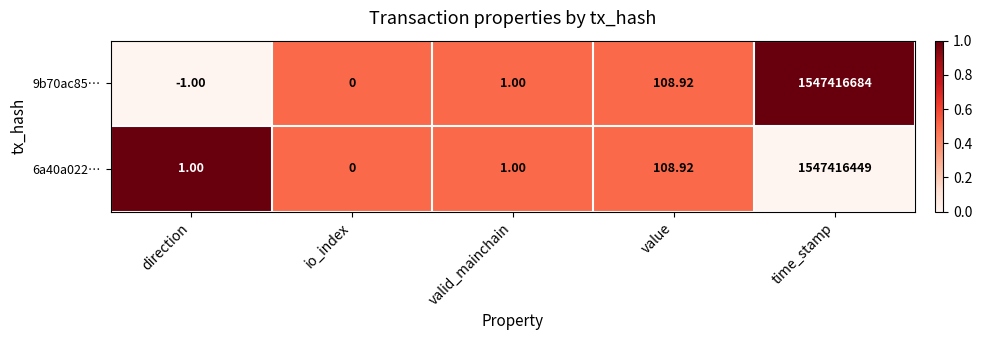

Is the value of 6a40a022… at value greater than the value of 9b70ac85… at valid_mainchain?

Yes